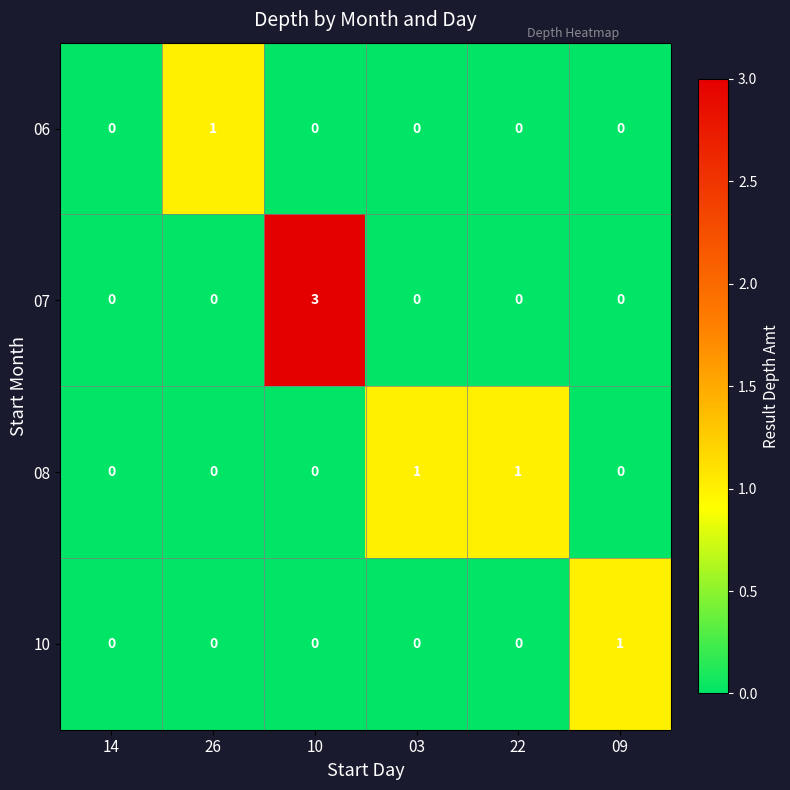

Reading right to left, list all the values displayed in this chart.

06: 0	0	0	0	1	0
07: 0	0	0	3	0	0
08: 0	1	1	0	0	0
10: 1	0	0	0	0	0